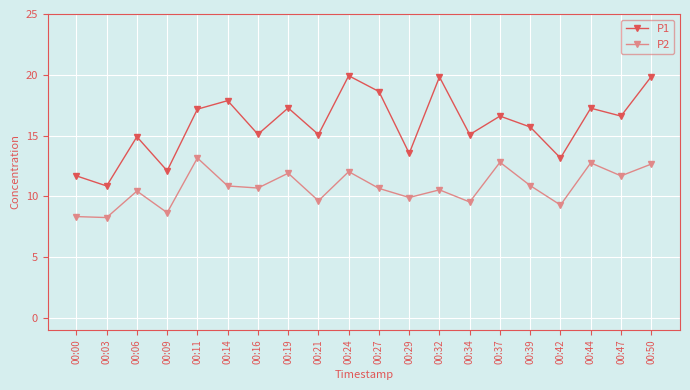

Is the value of P2 at 00:21 greater than the value of P1 at 00:27?

No